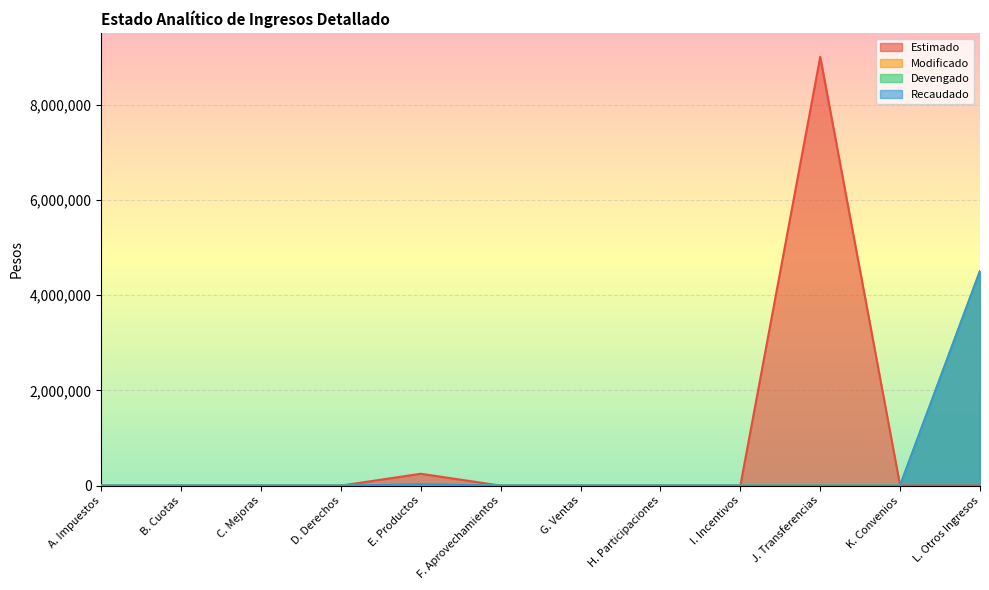

What is the difference between the maximum and minimum values in the Devengado series?

4500000.0